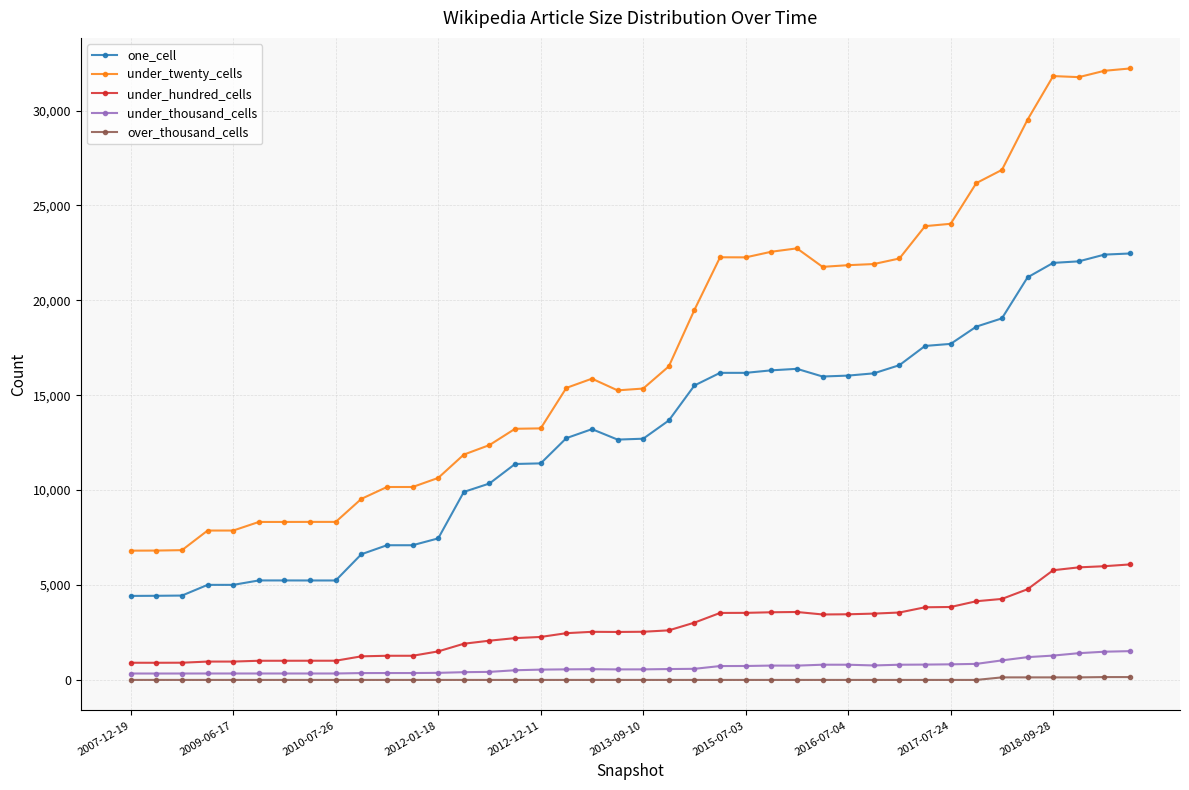

What is the greatest value displayed?

32218